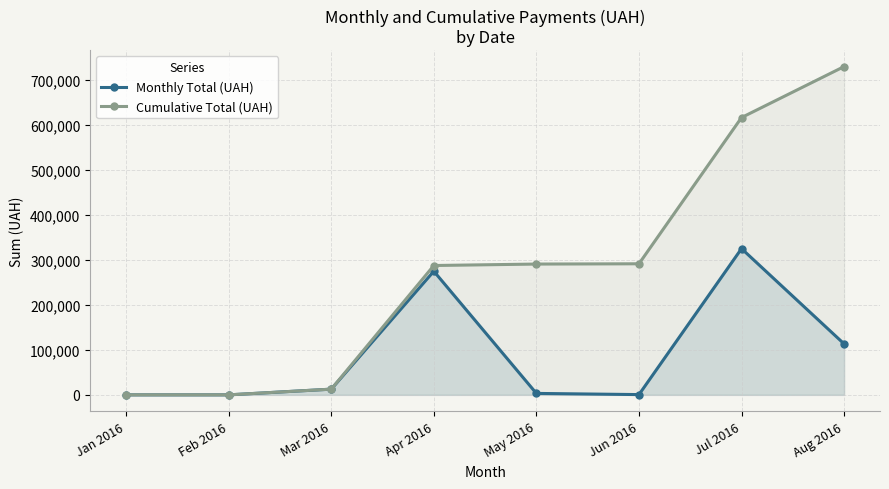

Does the chart have visible grid lines?

Yes